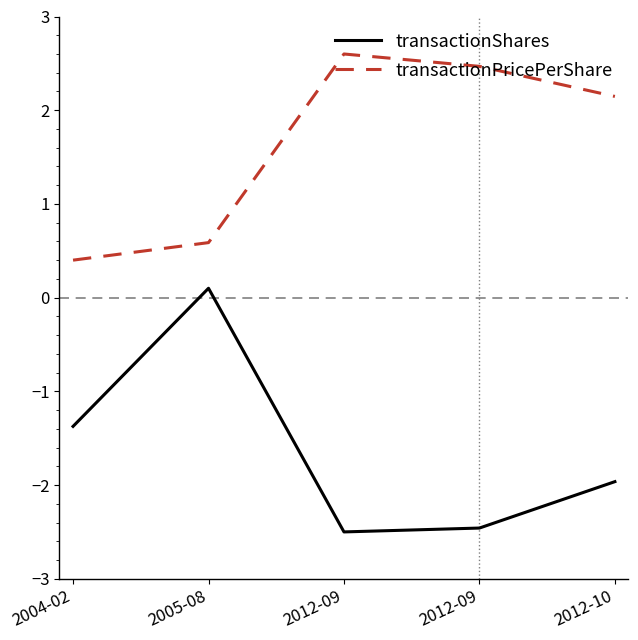

Between 2005-08 and 2004-02, which is larger?

2005-08